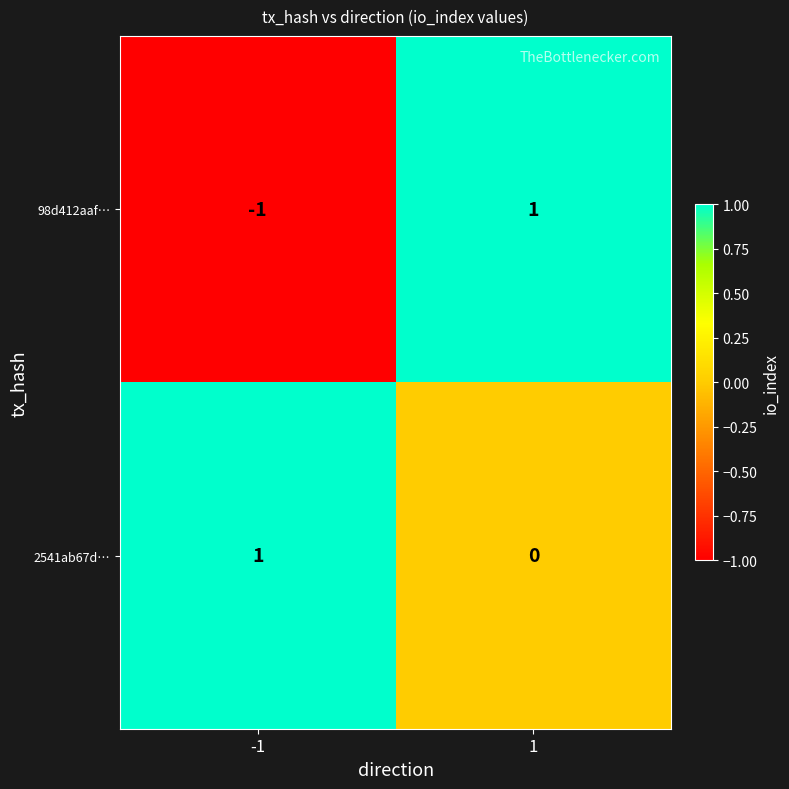

True or false: 98d412aaf… has a value of -1 at -1.

True